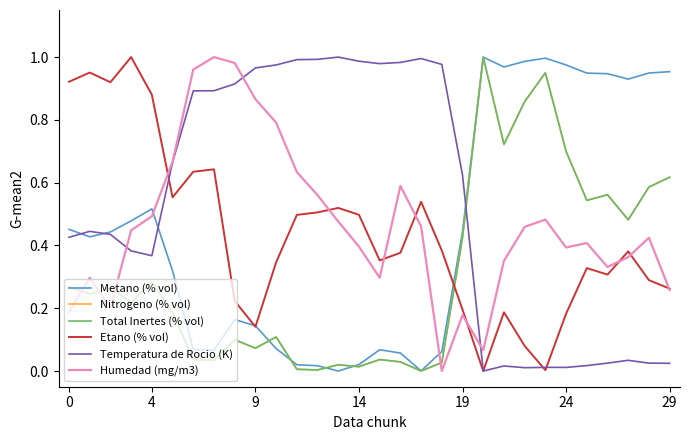

At which category is the sum across all series the highest?

23